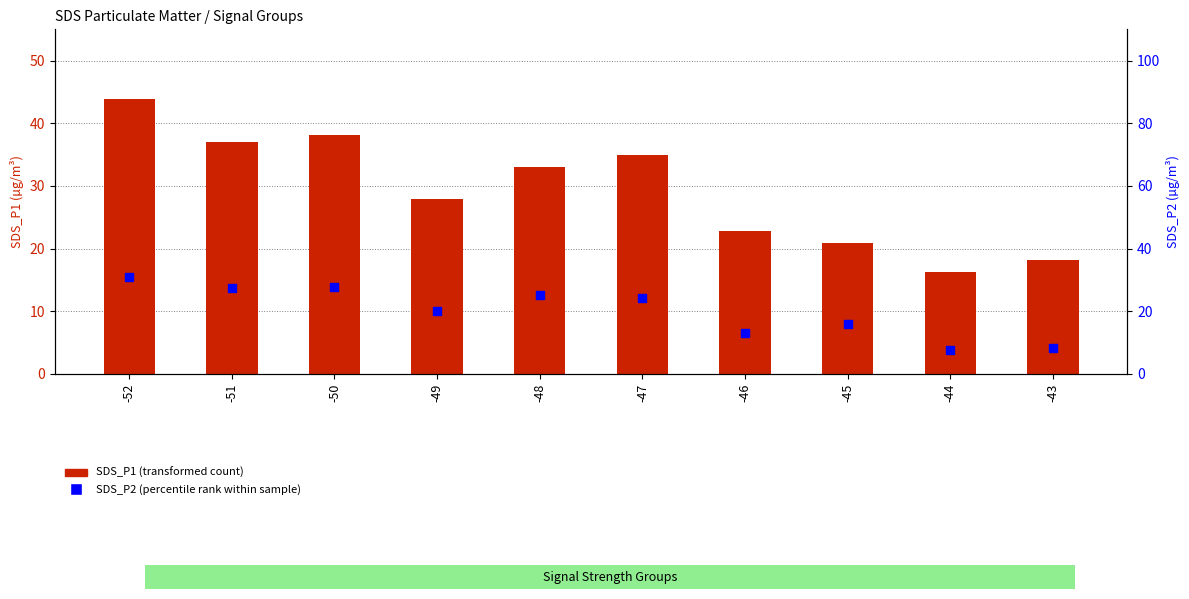

Which series reaches the maximum Y coordinate?

SDS_P1